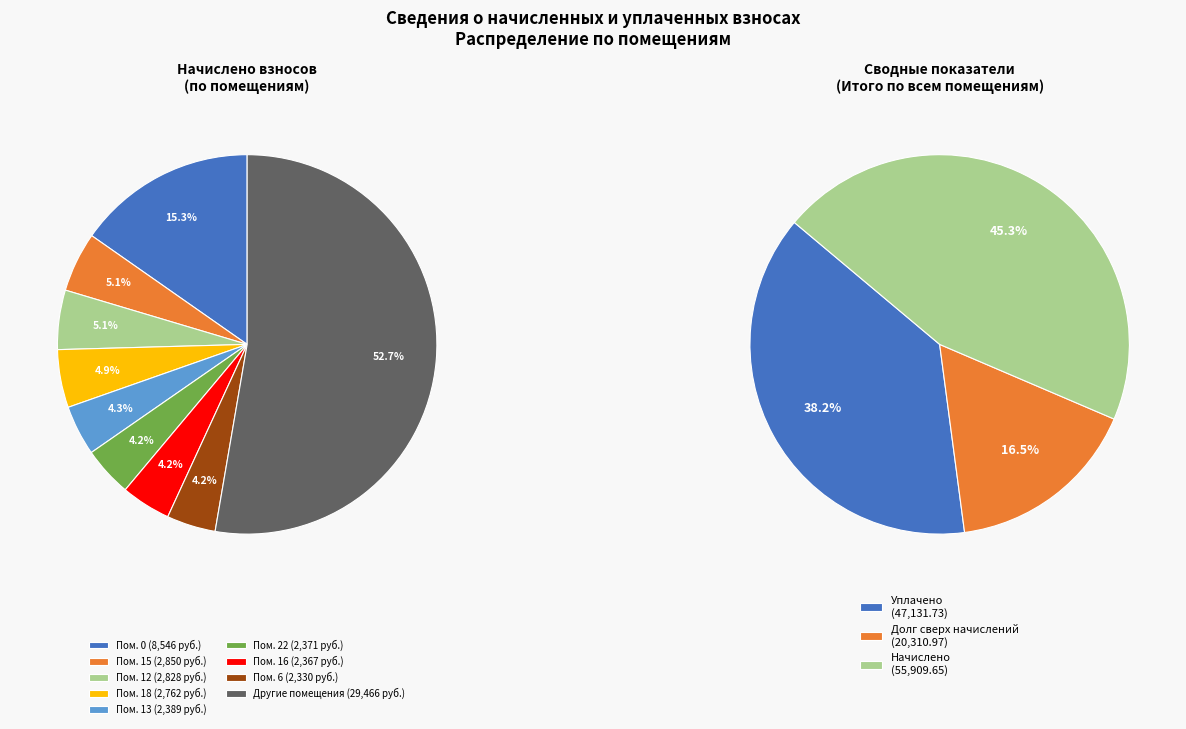

True or false: 23 accounts for 15% of the total.

False